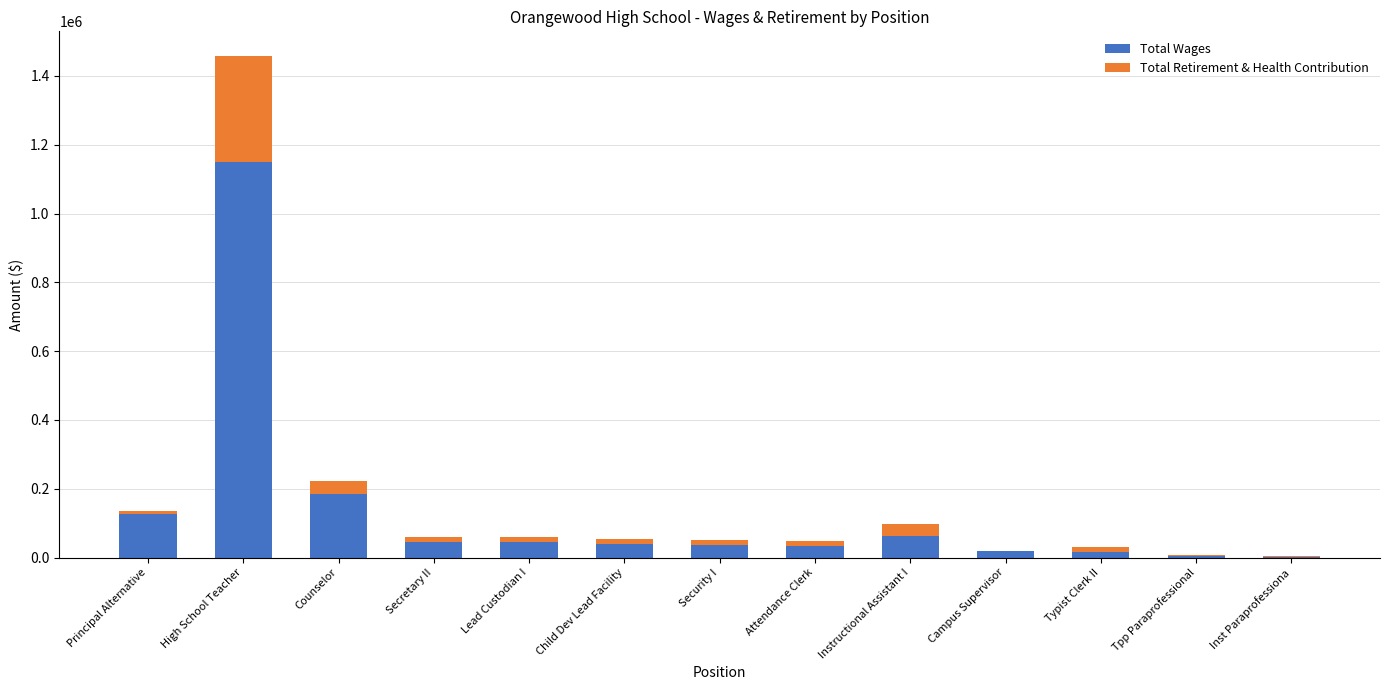

What is the highest value of the Total Wages series?

1148703